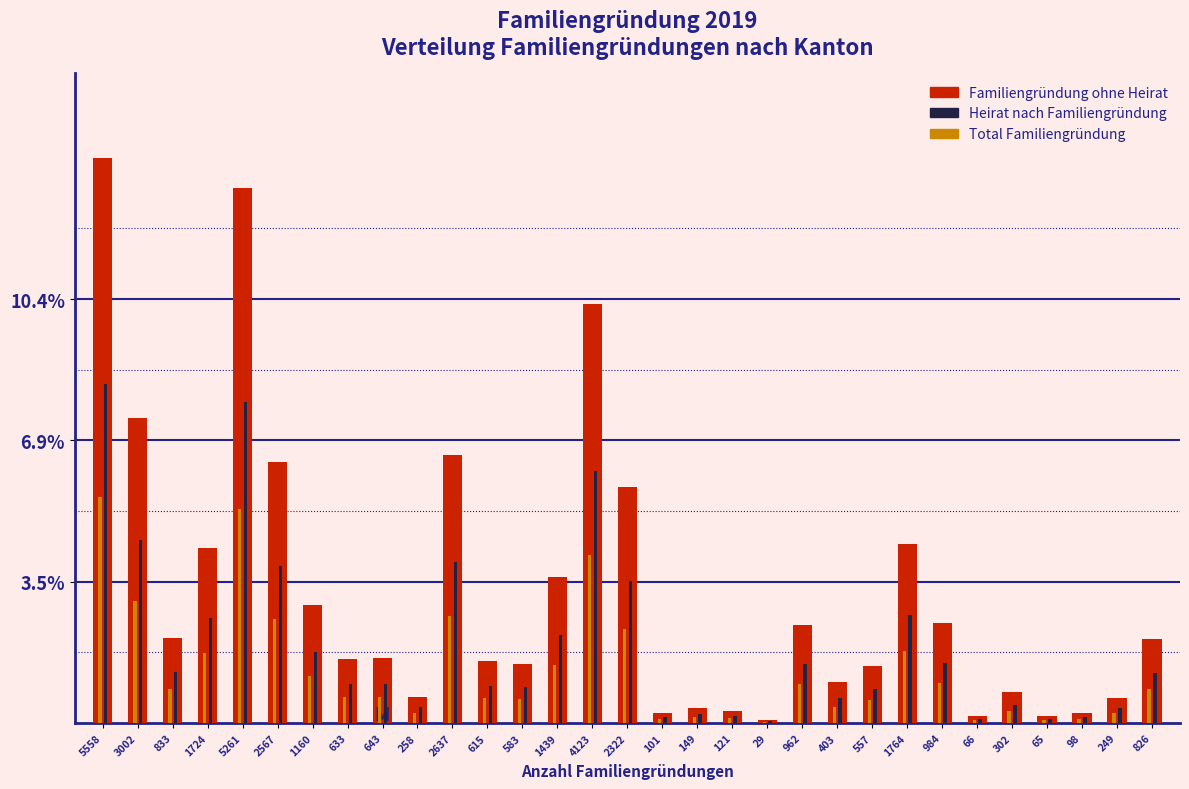

What is the total value across all series at 1764?

8.8